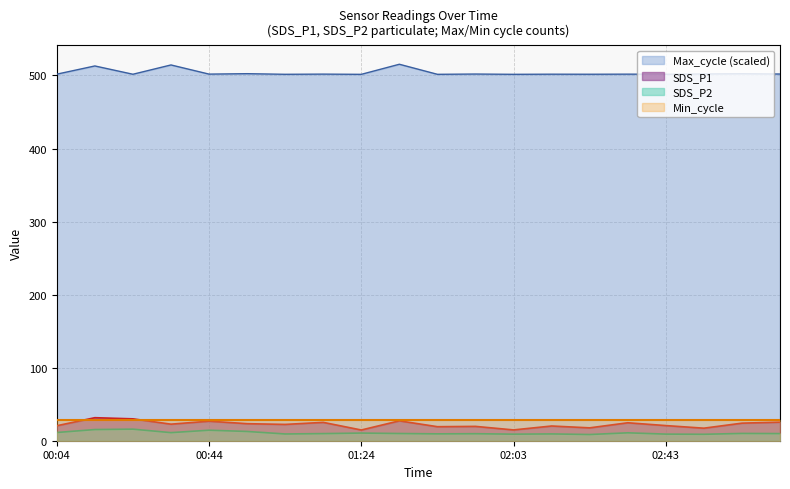

The value of SDS_P1 at 01:34 is 27.2. True or false?

True